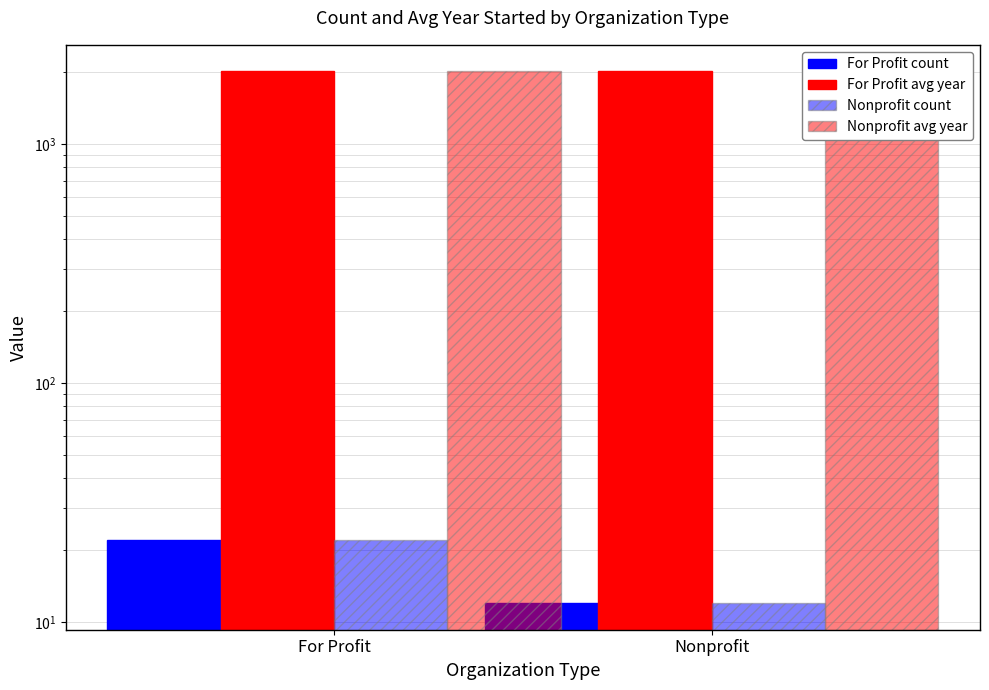

What is the value of the Nonprofit count bar at the 1st from the left?

22.0